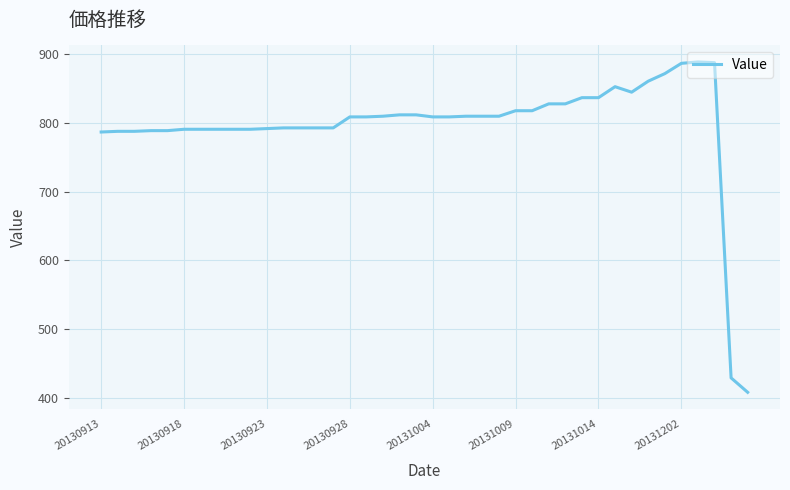

What is the difference between the maximum and minimum values?

481